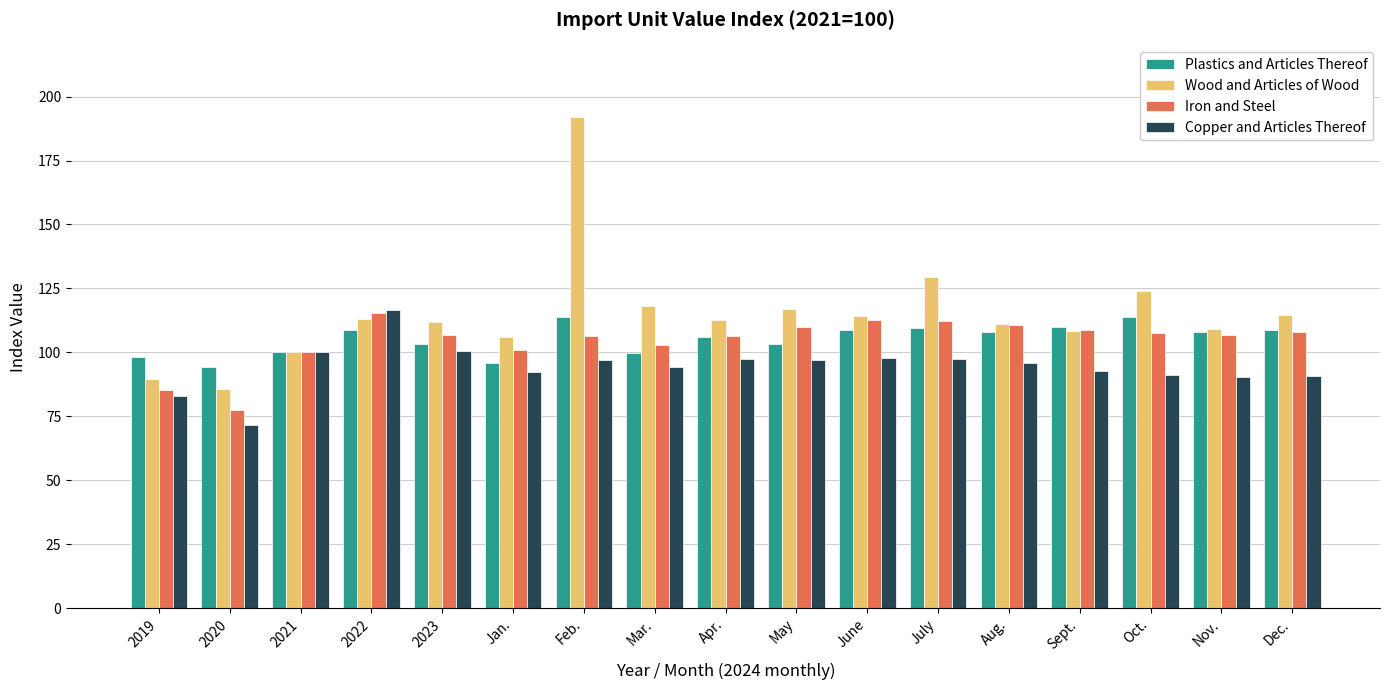

What is the difference between the maximum and minimum values in the Iron and Steel series?

37.7